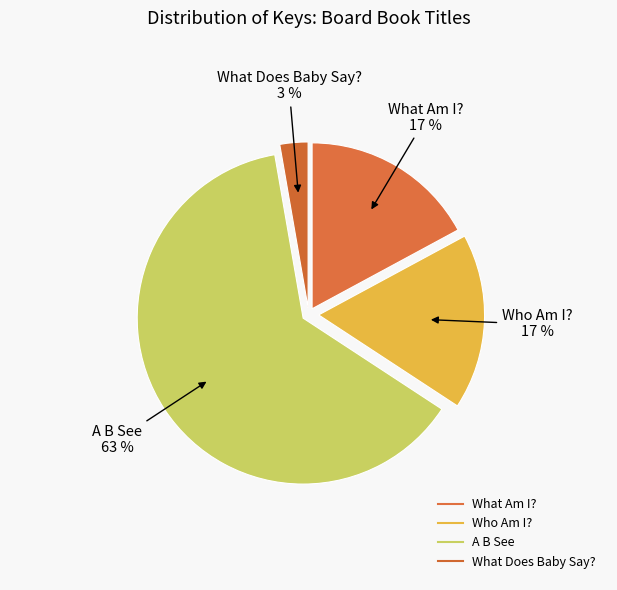

To the nearest percent, what percentage of the pie is Who Am I??

17%